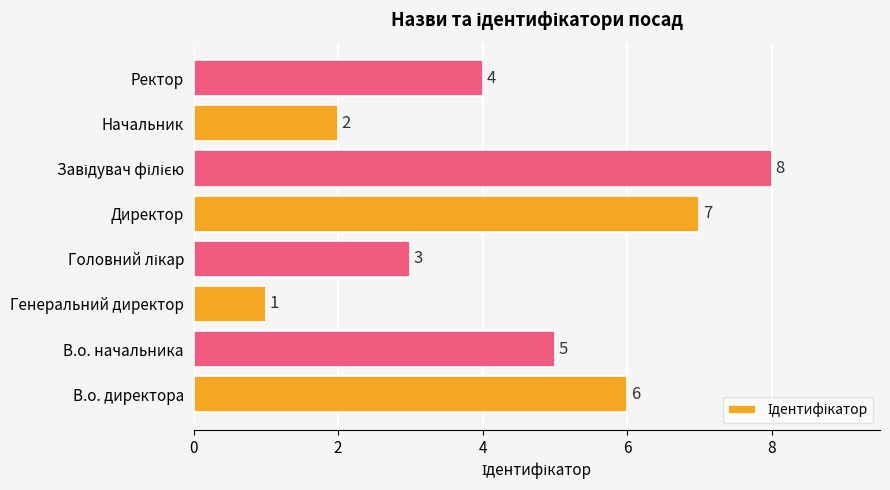

The value at В.о. директора is 2. True or false?

False